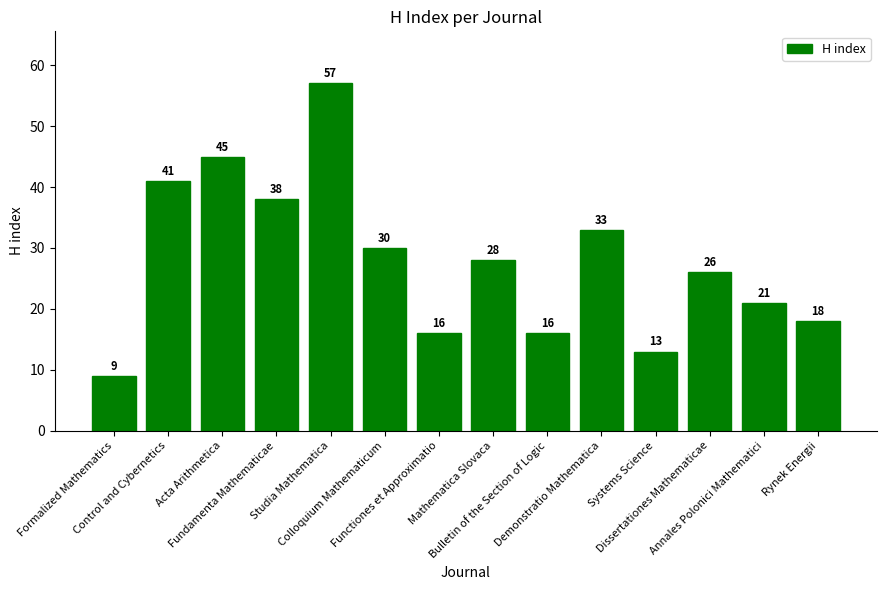

How many data points are less than 28?

7